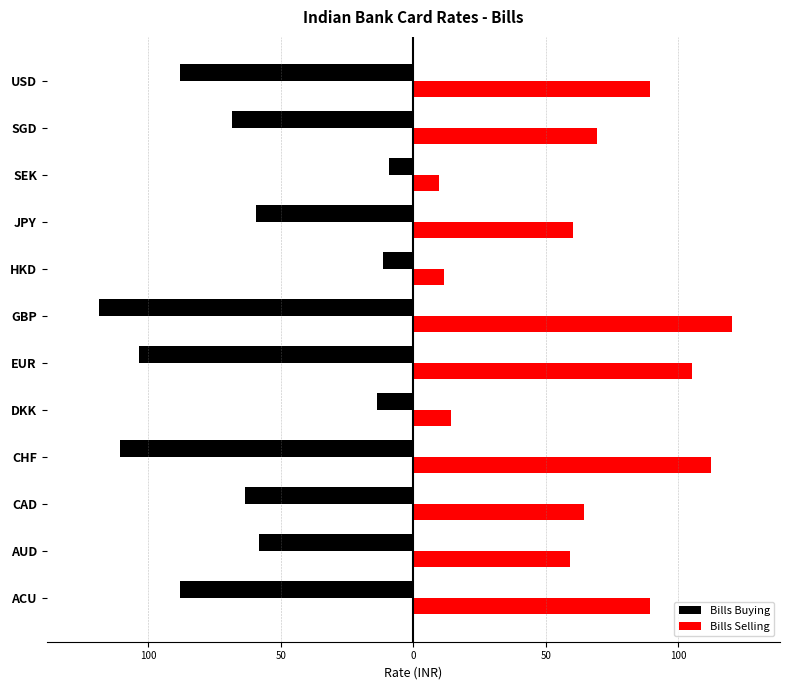

What is the greatest value displayed?

120.3